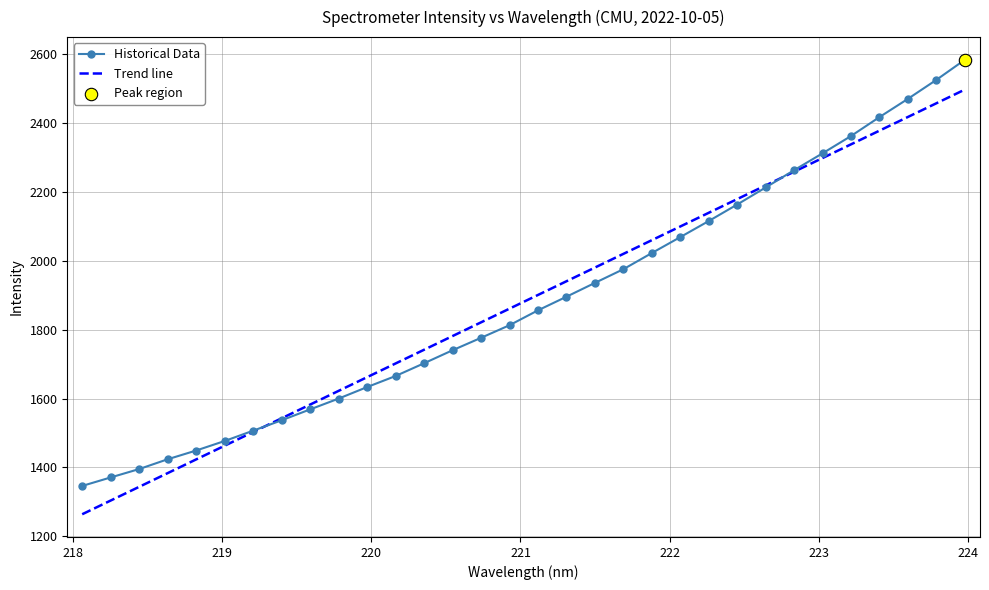

Approximately how many times larger is the value at 218.2508 compared to 221.8812?

0.7